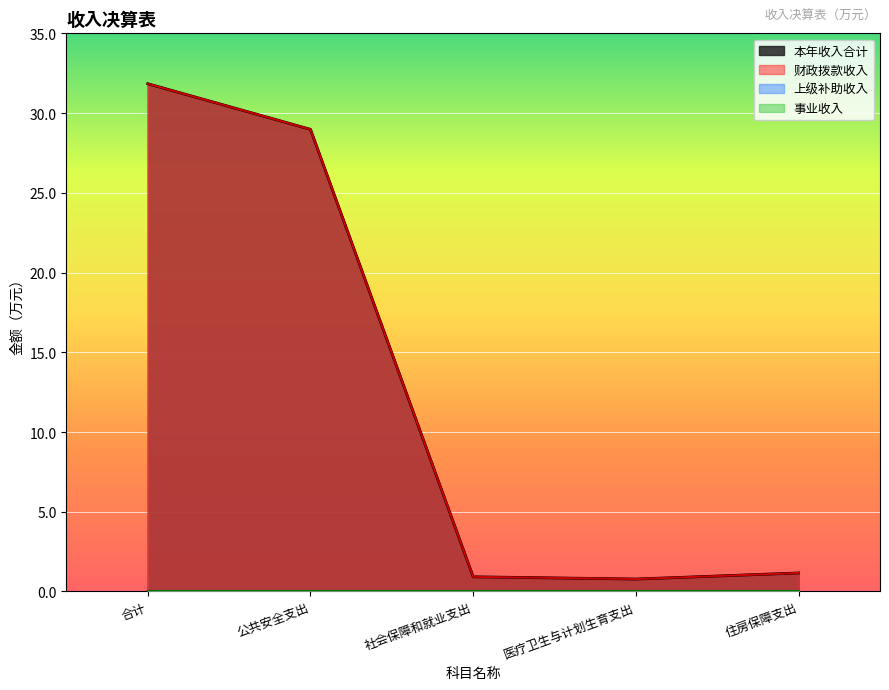

What is the difference between the highest and lowest values at 医疗卫生与计划生育支出?

0.8